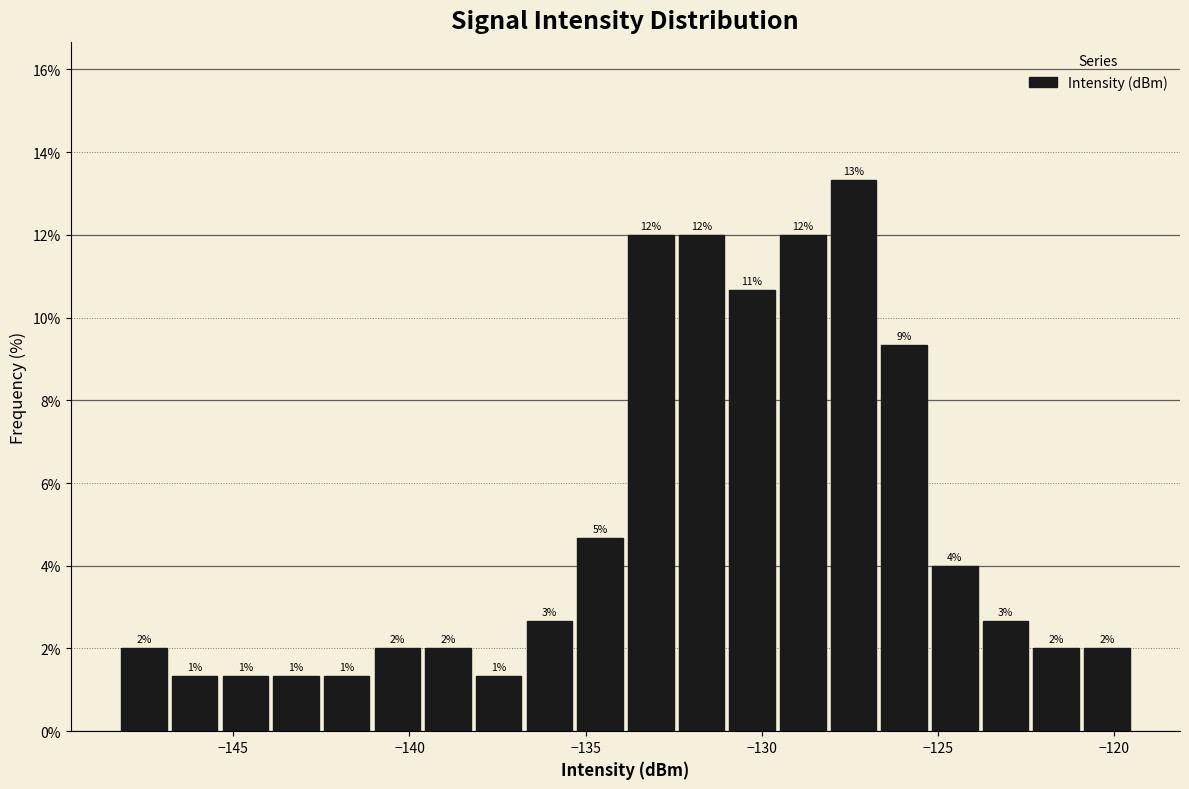

Read against the x-axis, roughly where is the centre of the tallest bar?

-127.5